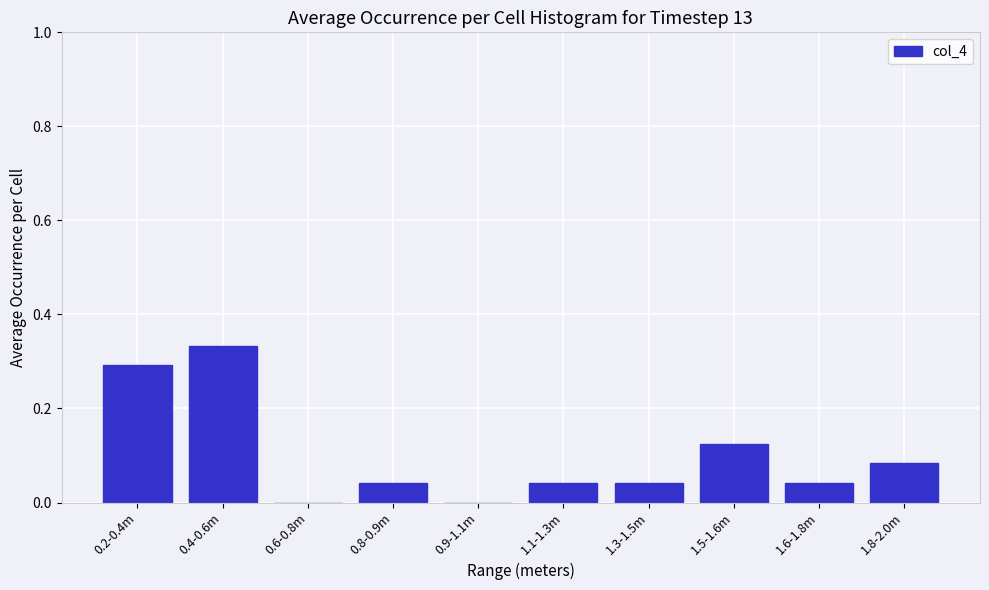

Which category has the highest value across all series?

0.4-0.6m